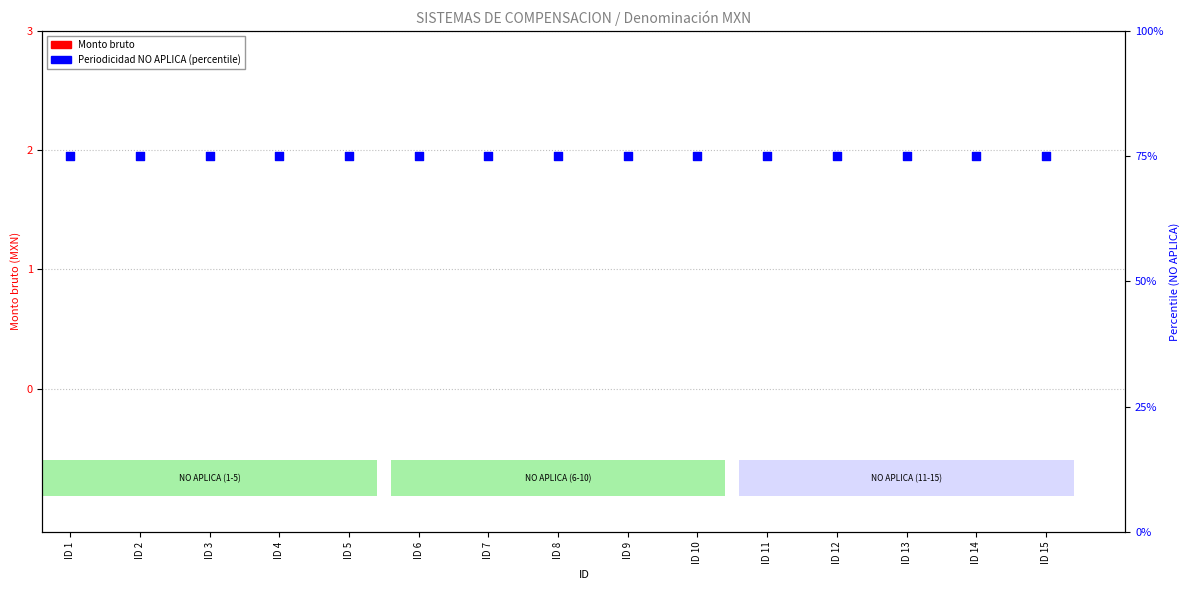

Which series has the largest total across all categories?

Periodicidad NO APLICA